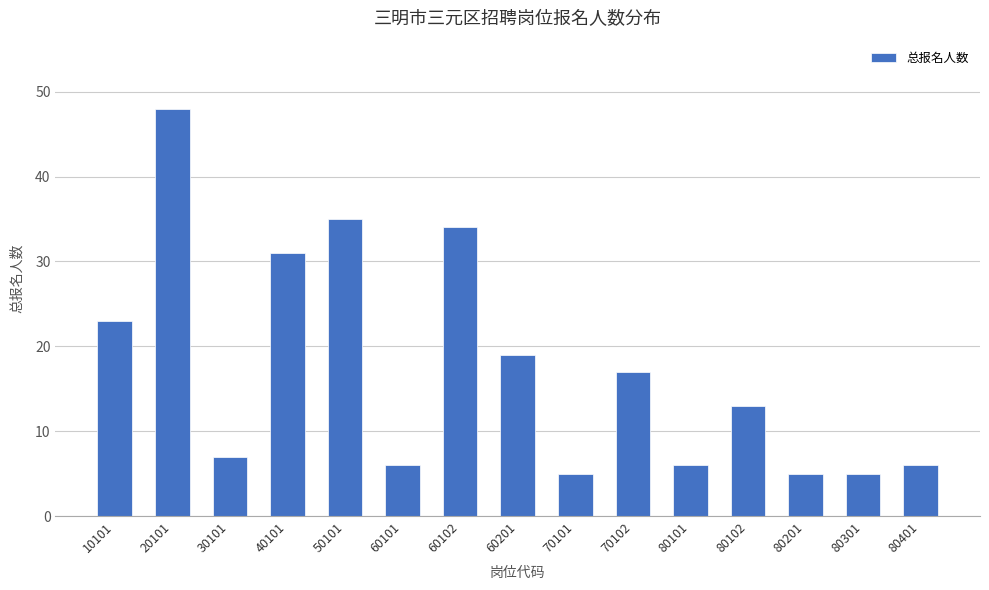

What is the smallest value displayed?

5